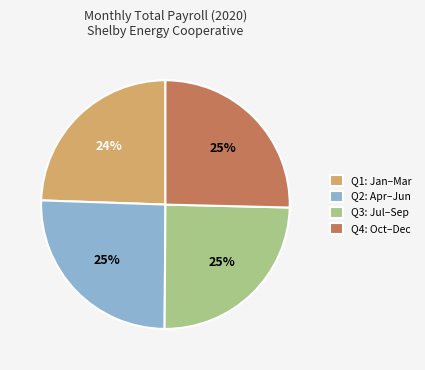

Is the sum of Q1: Jan–Mar and Q3: Jul–Sep greater than half?

No